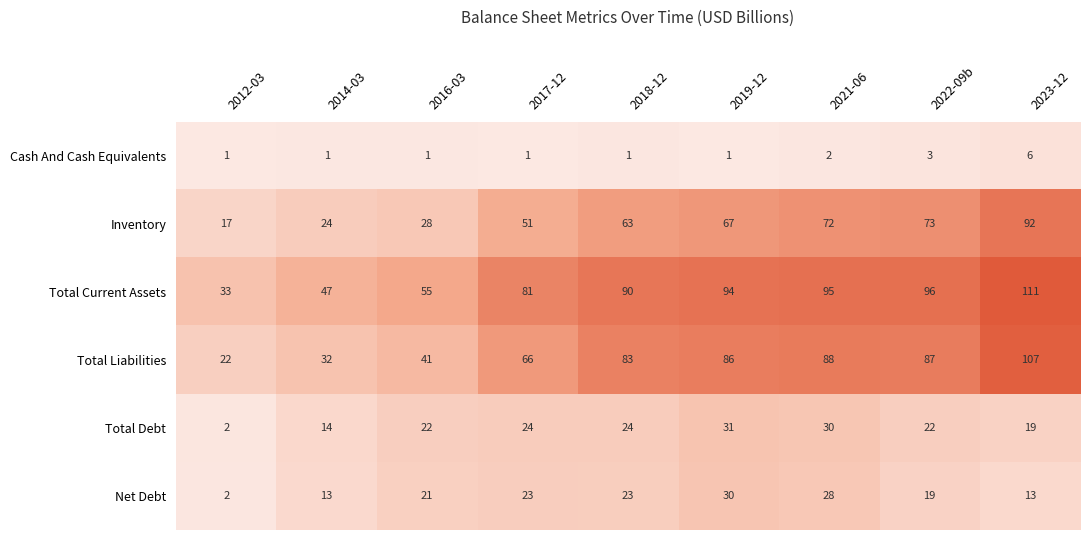

What is the difference between the maximum and minimum values in the Net Debt series?

28